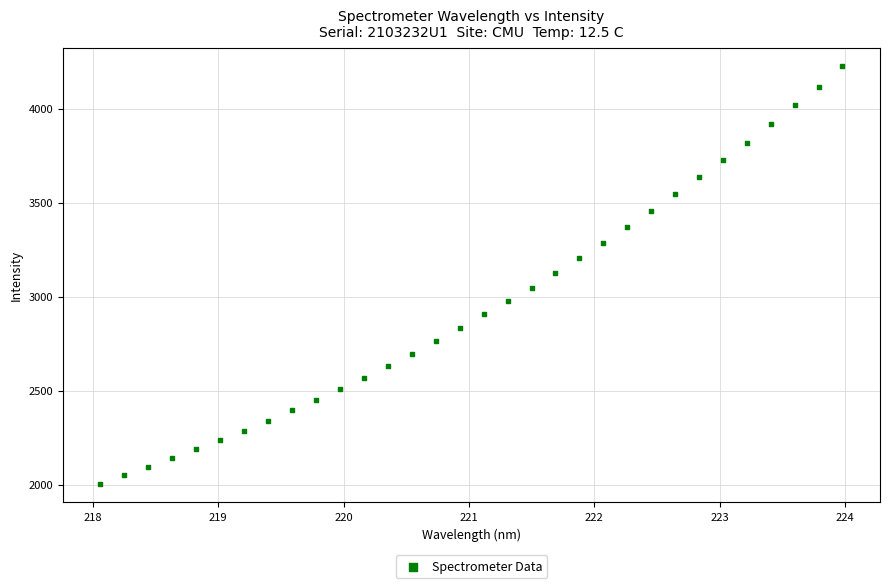

What is the range of Y values (max minus min)?

2217.9